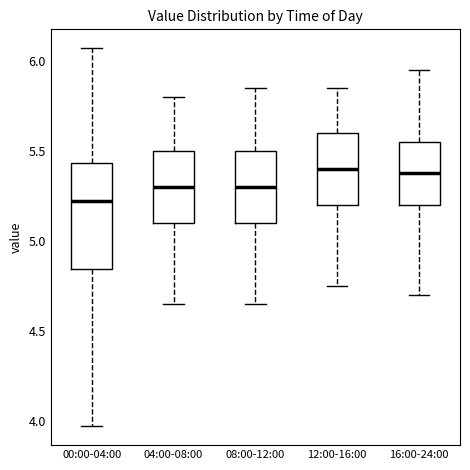

Where is the lower edge of the box for 04:00-08:00 on the y-axis? The values are not printed on the chart, so give them approximately, as read against the axis.

5.10